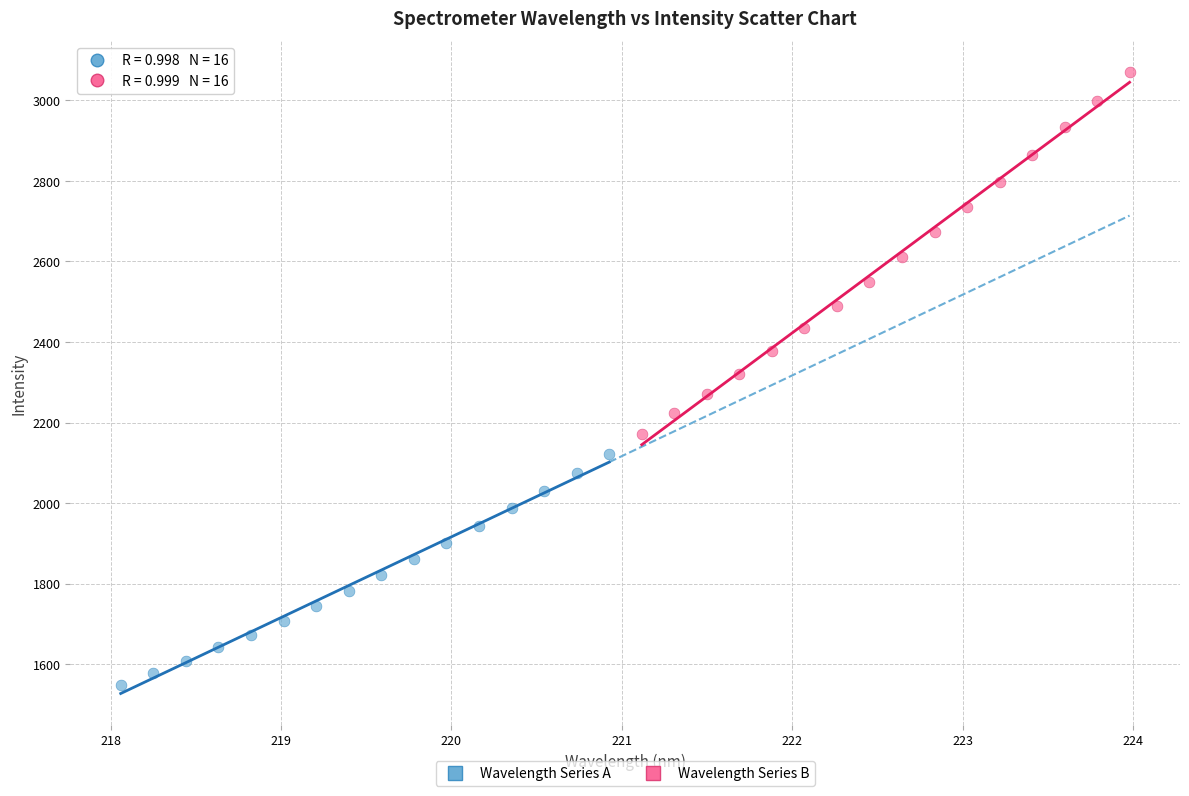

Which series reaches the maximum Y coordinate?

Wavelength Series B